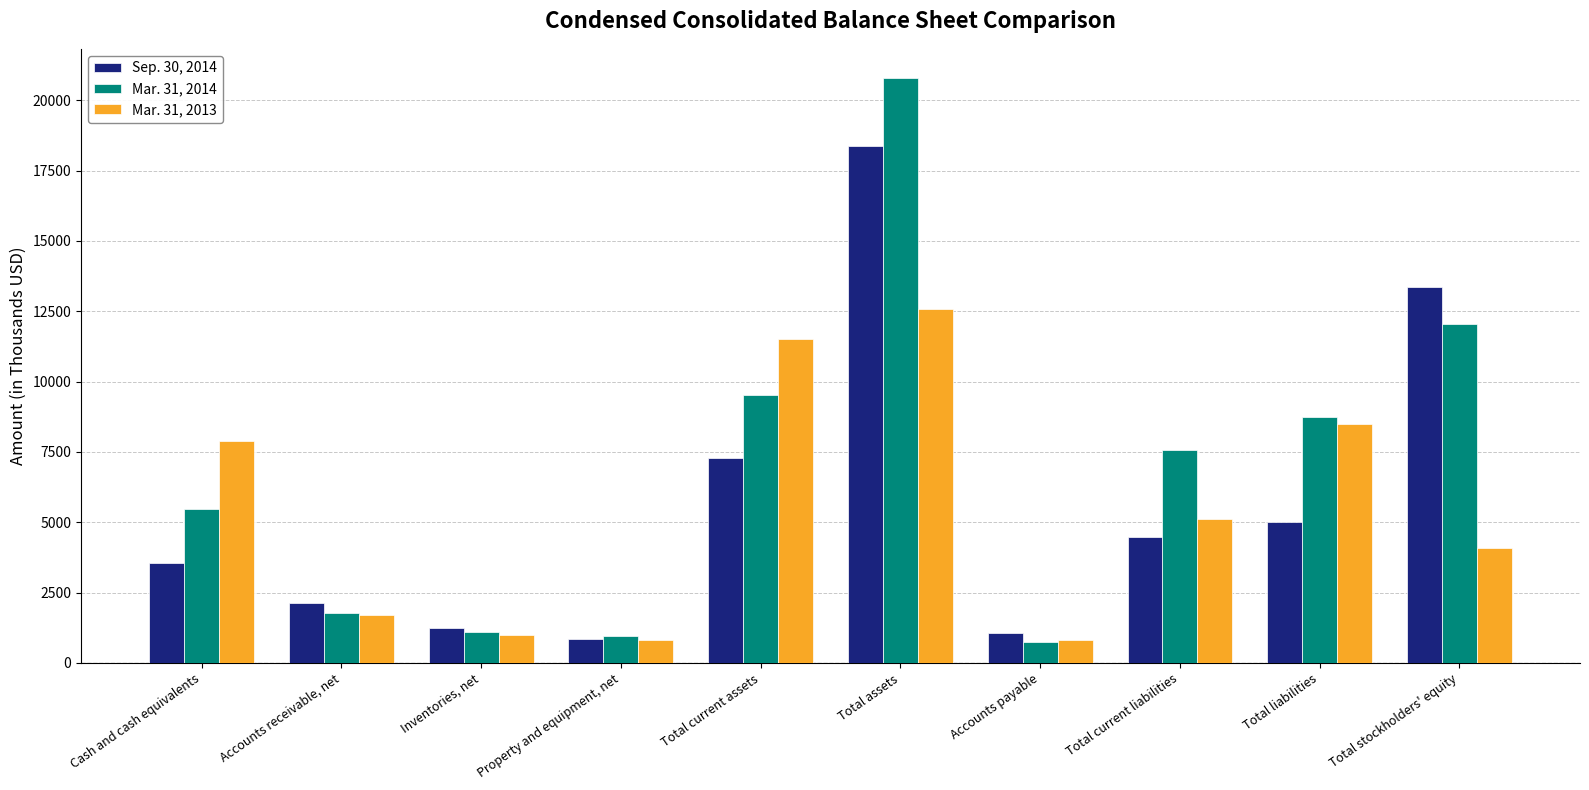

At which label is Sep. 30, 2014 closest to 9630?

Total current assets